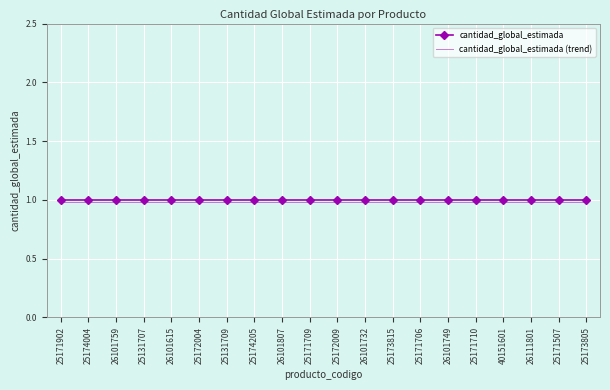

What is the sum of the cantidad_global_estimada (trend) values at 26101615 and 25171507?

2.0